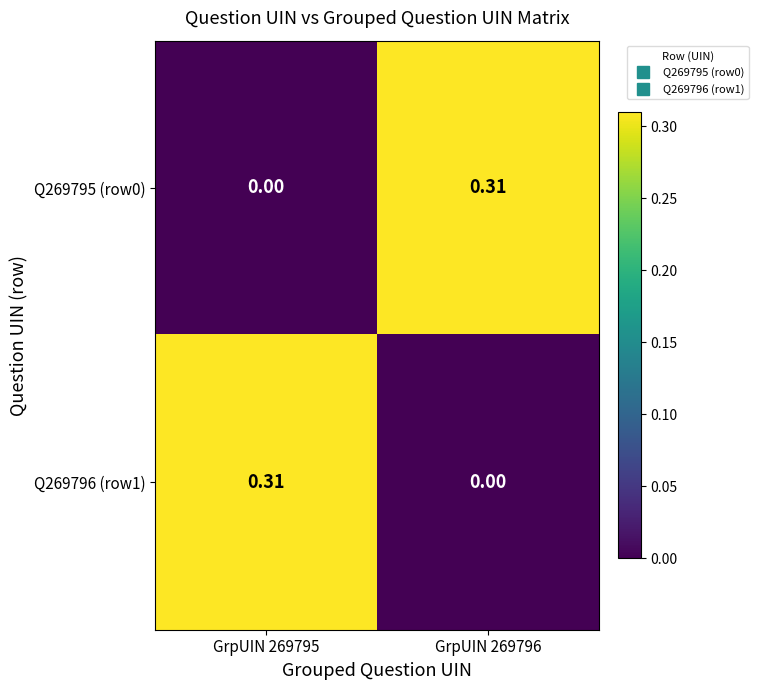

Count the number of categories in the chart.

2